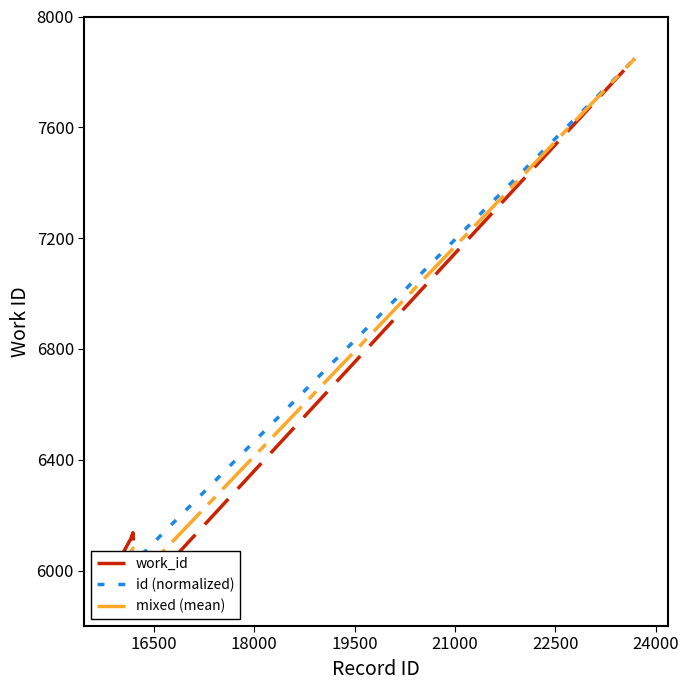

What is the highest value of the id (normalized) series?

7848.0